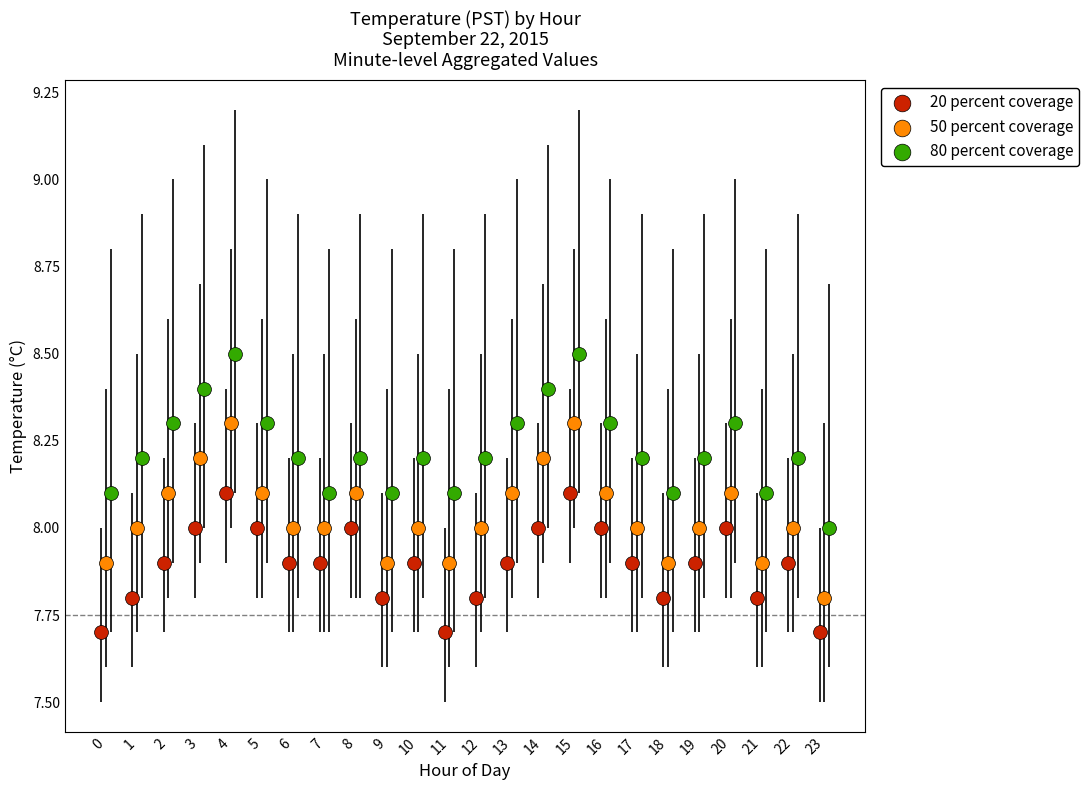

Which series contains the lowest Y value?

20 percent coverage